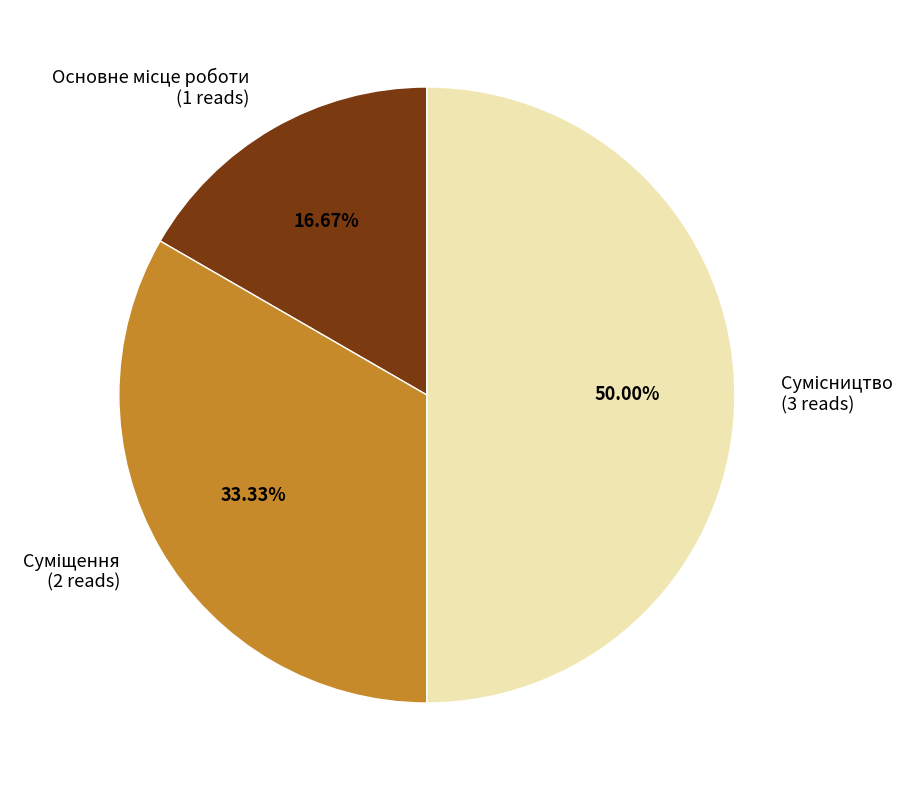

How many slices are in this pie chart?

3